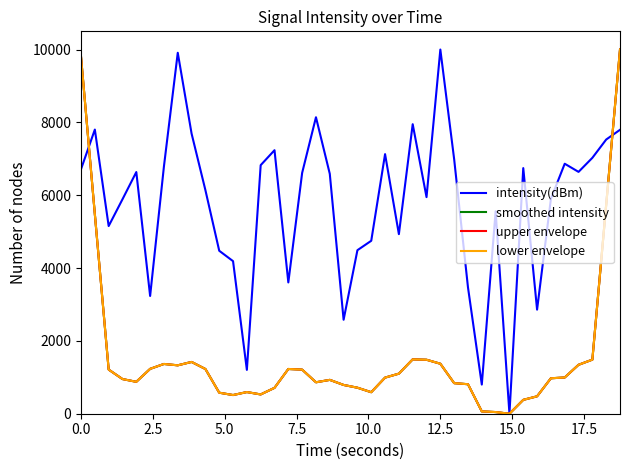

Does the chart have visible grid lines?

No